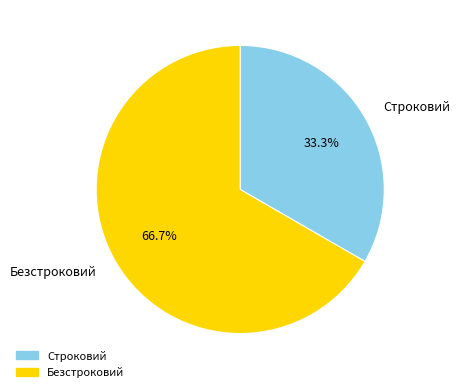

How much of the chart is everything except Безстроковий?

33.3%